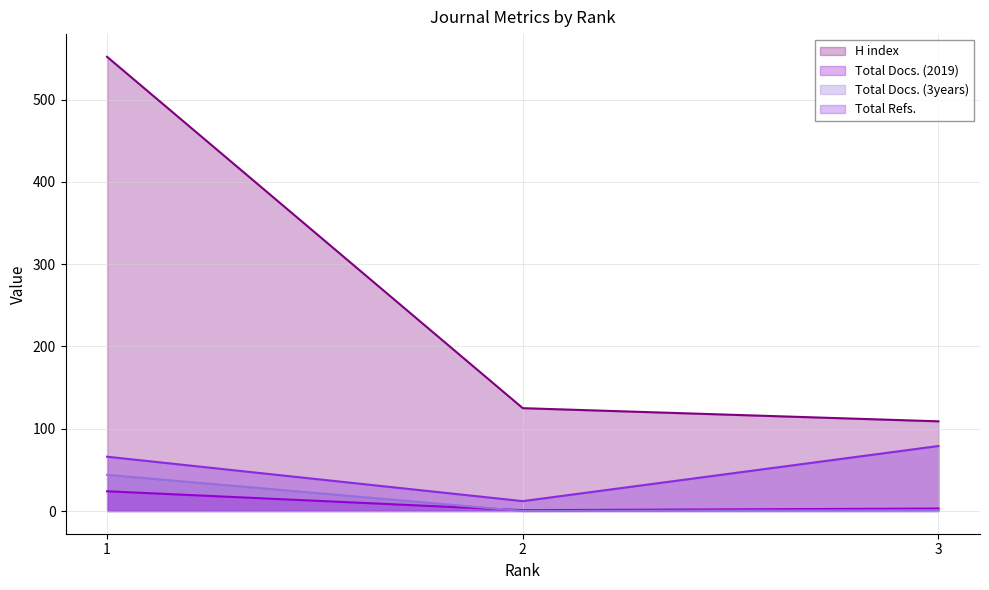

Is it true that Total Docs. (2019) (line) equals 1 at 2?

True